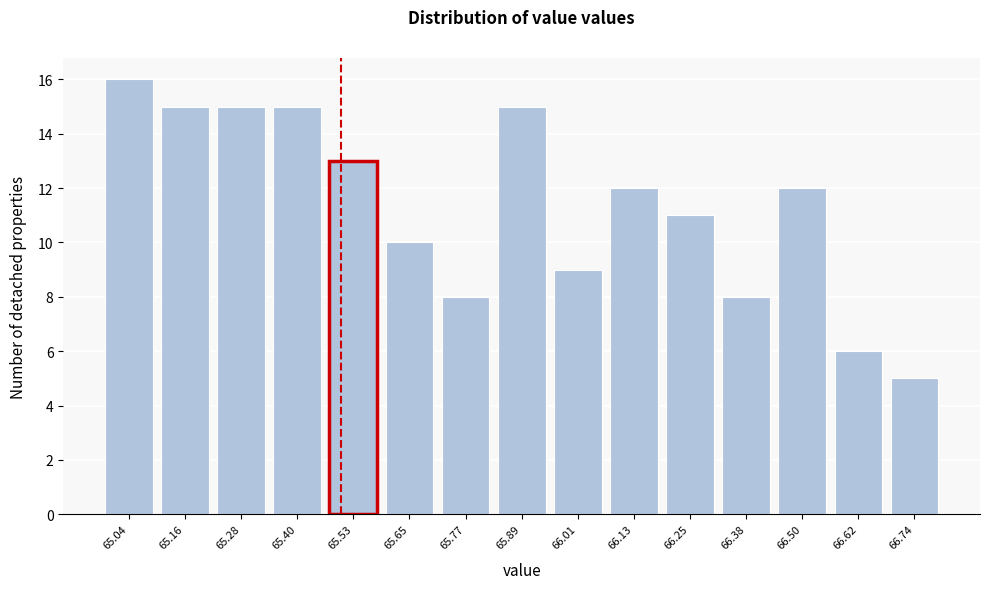

Over which range of the x-axis is the bar tallest?

64.98 to 65.10